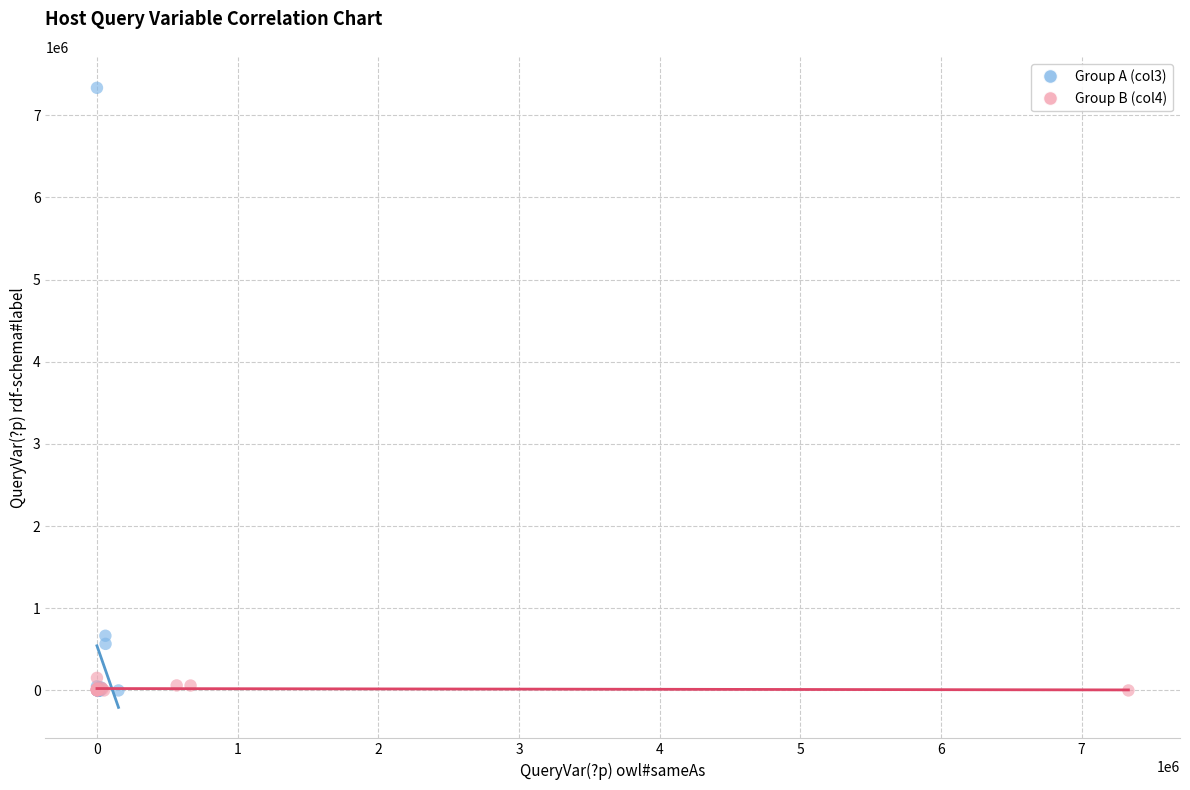

Which series has the widest spread of Y values?

Group A (col3)